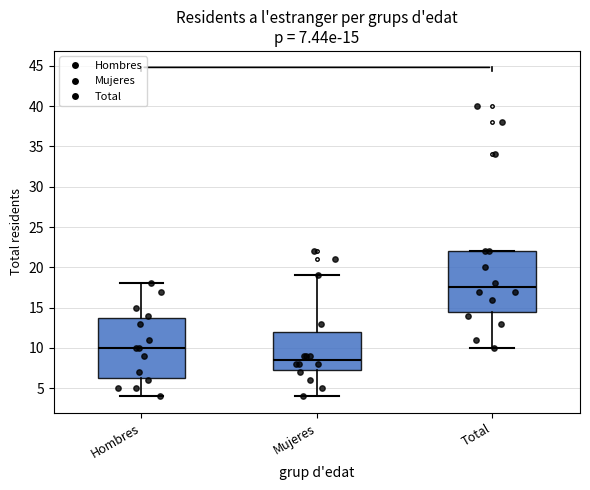

Which box's median line is the lowest?

Mujeres